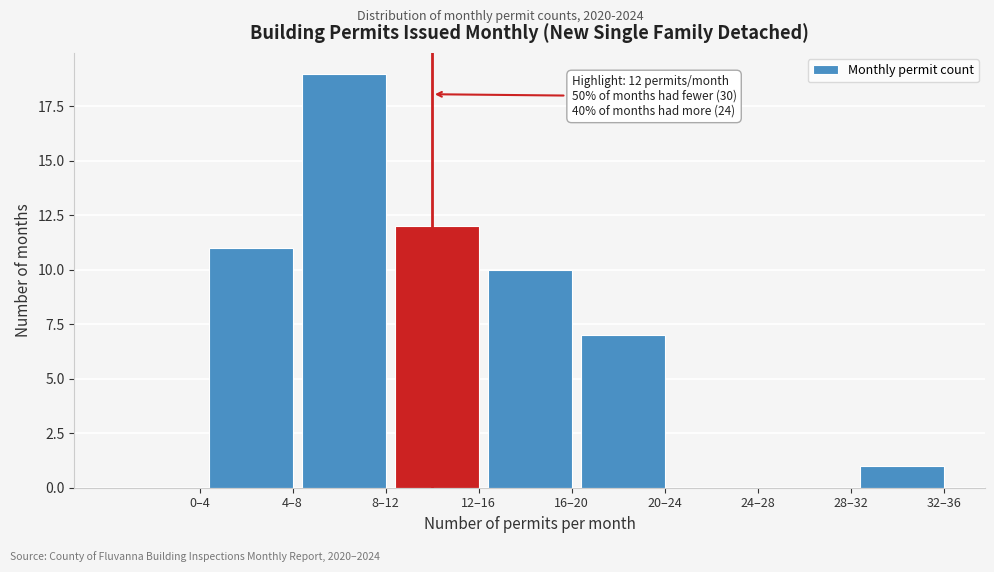

Reading left to right, extract all data points from this chart.

0–4=0	4–8=11	8–12=19	12–16=12	16–20=10	20–24=7	24–28=0	28–32=0	32–36=1